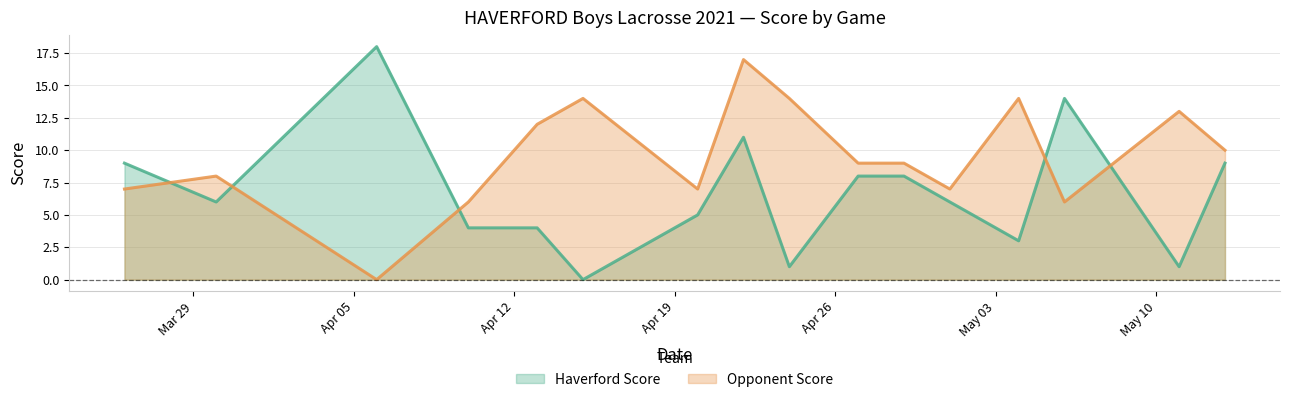

Where is the first local minimum for Opponent Score?

2021-04-06